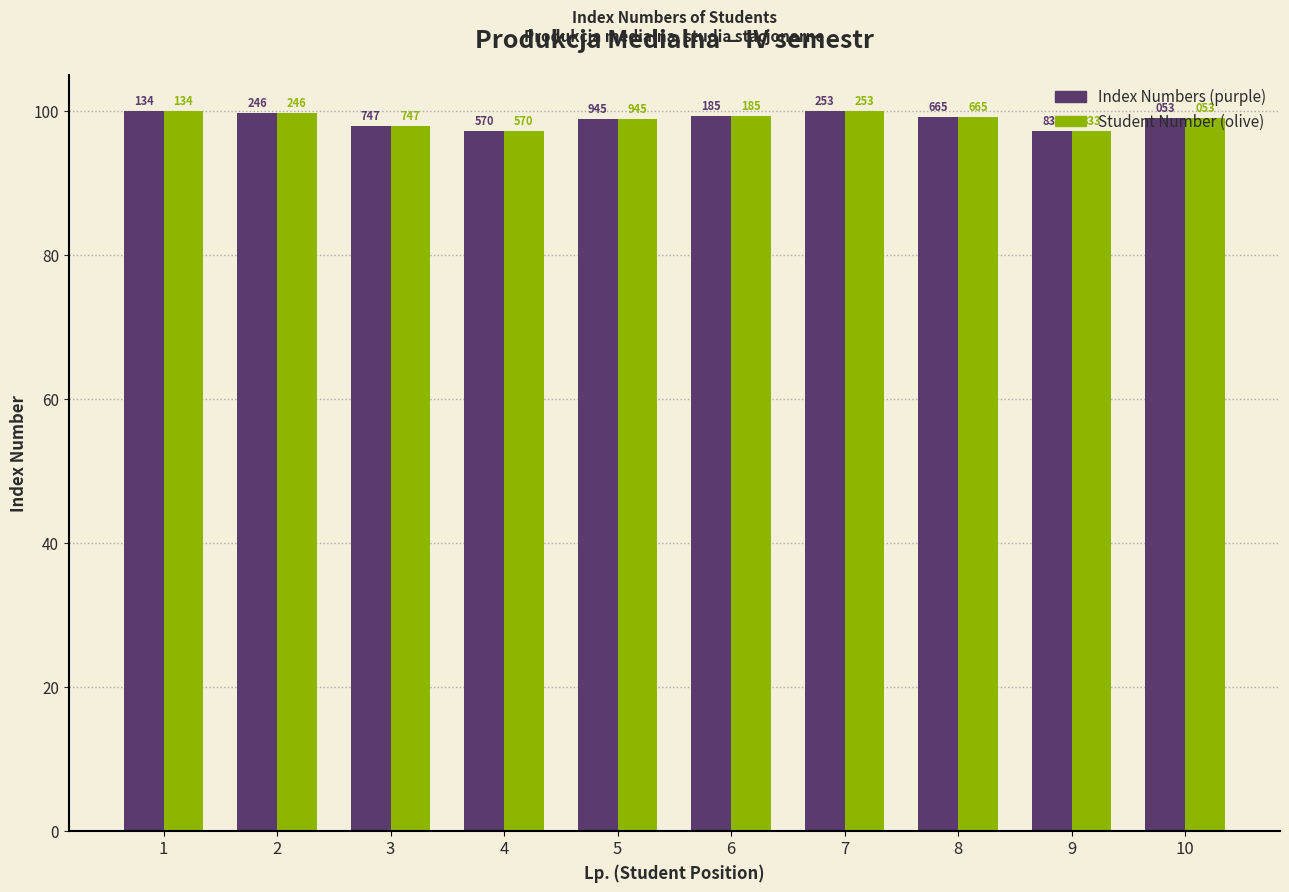

Which series has the largest total across all categories?

Index Numbers (purple)